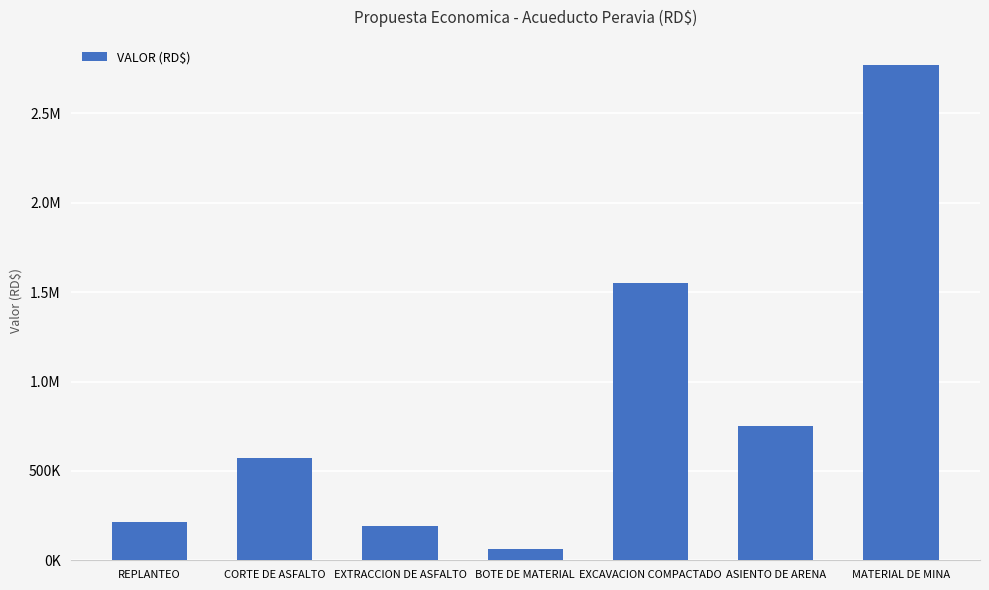

Reading right to left, what are all the values shown in this chart?

2772623.7	752431.7	1550346.8	62818.6	193291.4	571030.6	216440.6